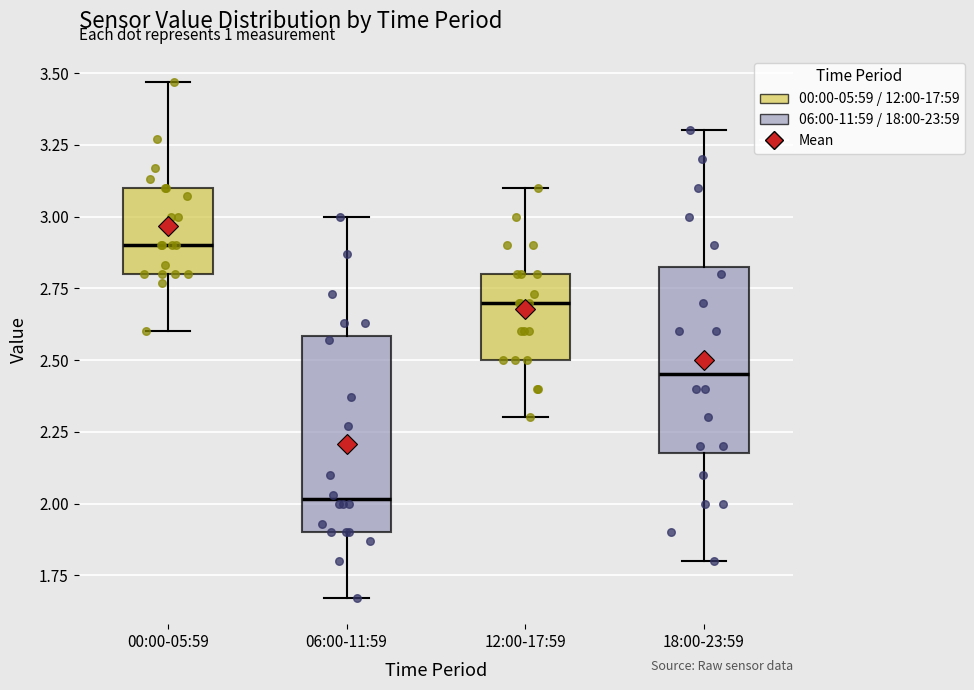

Reading left to right, read every box against the y-axis: the position of its median line, the range the box covers, and the ends of its whiskers. The values are not printed on the chart, so give them approximately, as read against the axis.

00:00-05:59: median 2.90, box 2.80 to 3.10, whiskers 2.60 to 3.45
06:00-11:59: median 2.00, box 1.90 to 2.60, whiskers 1.65 to 3.00
12:00-17:59: median 2.70, box 2.50 to 2.80, whiskers 2.30 to 3.10
18:00-23:59: median 2.45, box 2.20 to 2.85, whiskers 1.80 to 3.30